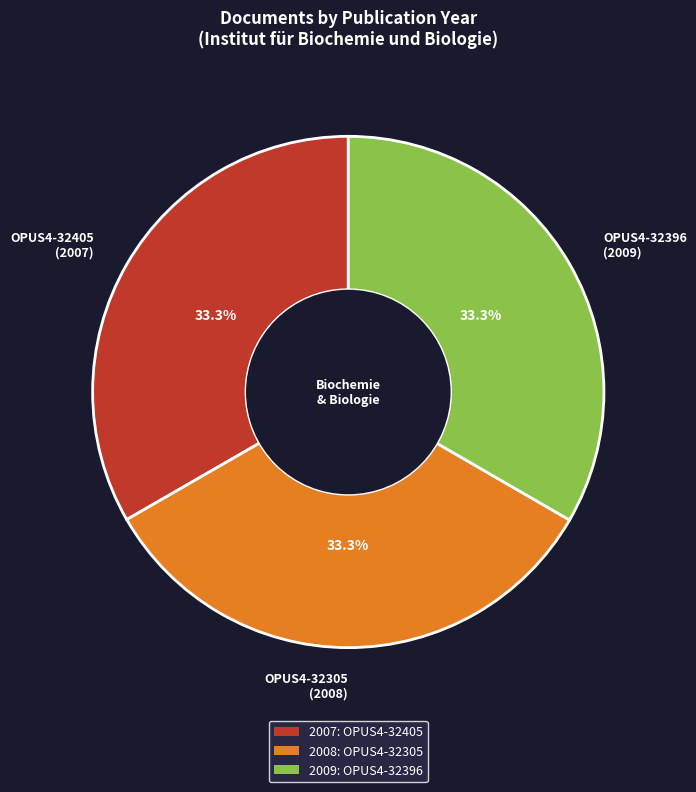

Does any single category account for the majority?

No